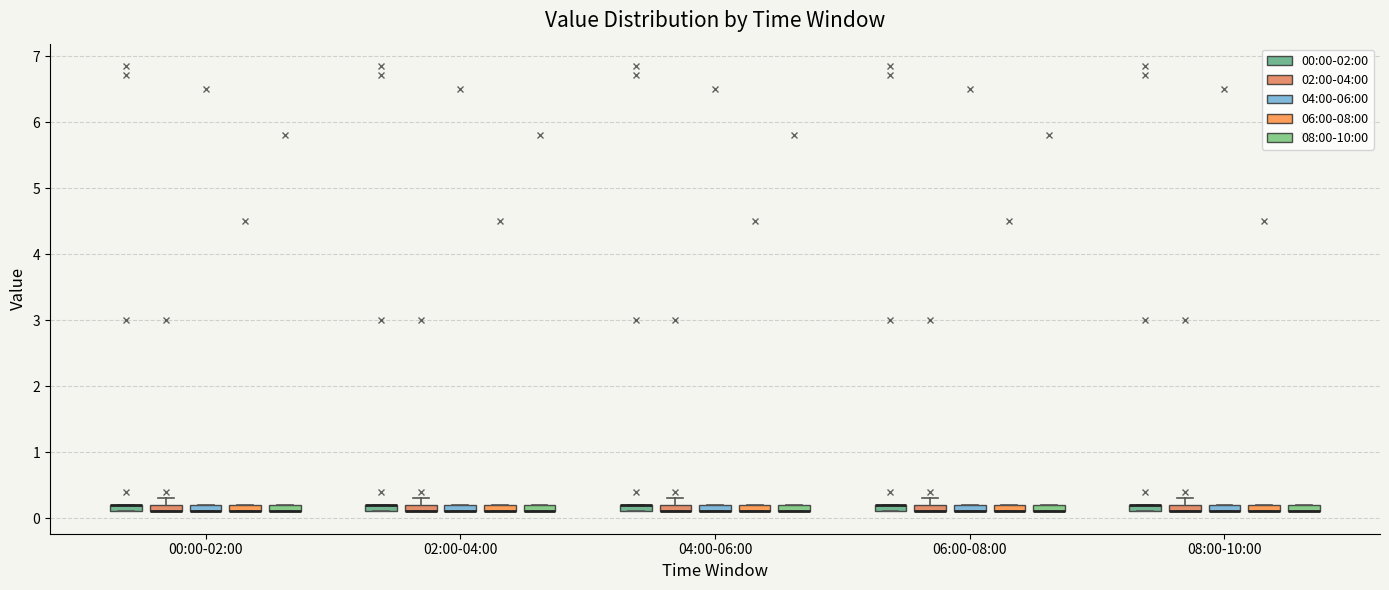

Where is the upper edge of the box for 04:00-06:00 (00:00-02:00) on the y-axis? The values are not printed on the chart, so give them approximately, as read against the axis.

0.2